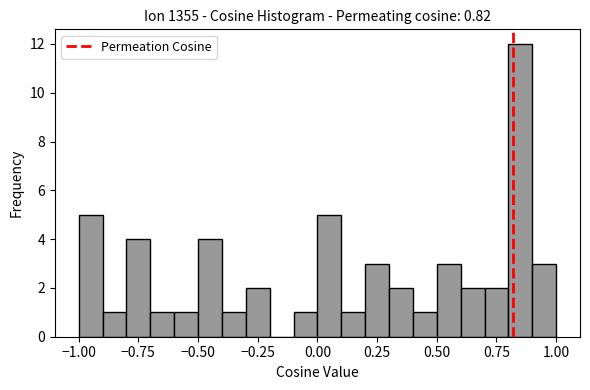

Around what value on the x-axis is the tallest bar? Give the approximate position of its centre, as read against the axis.

0.85